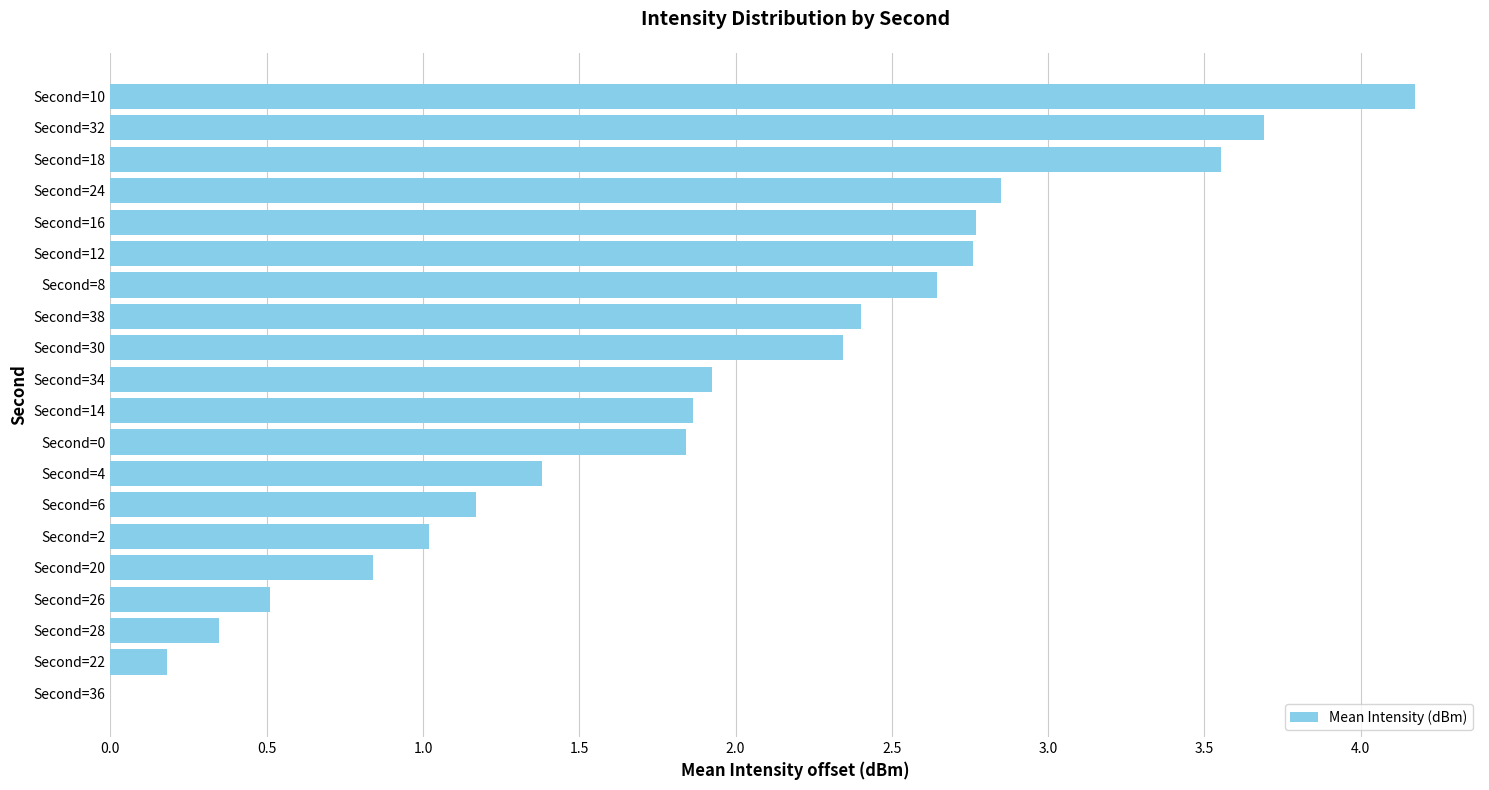

How many positive values are there?

19